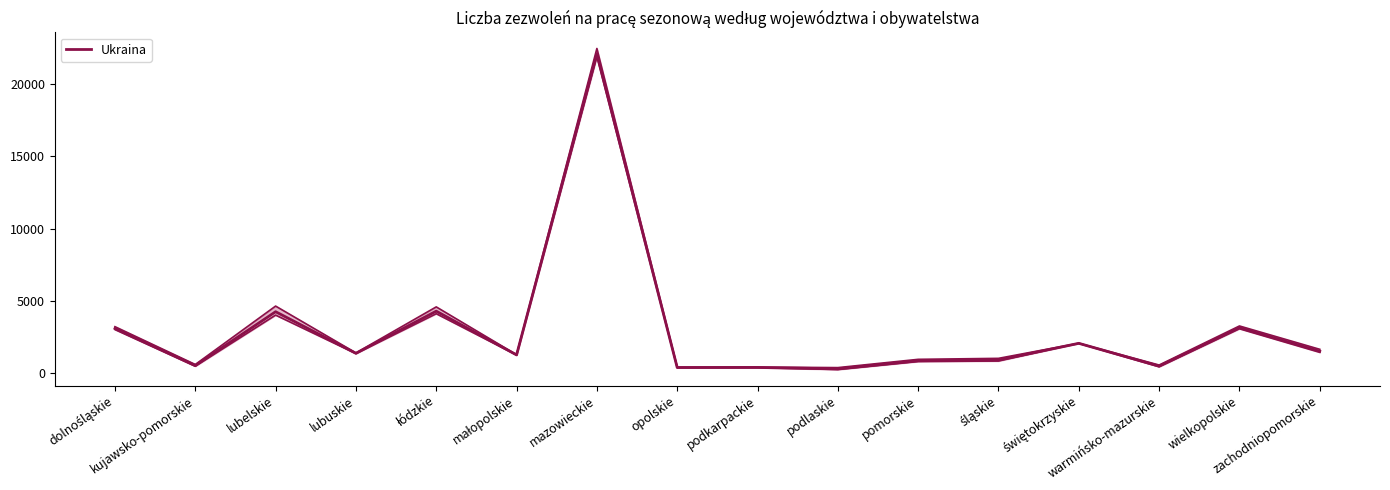

Where does the data first go above 1386?

dolnośląskie